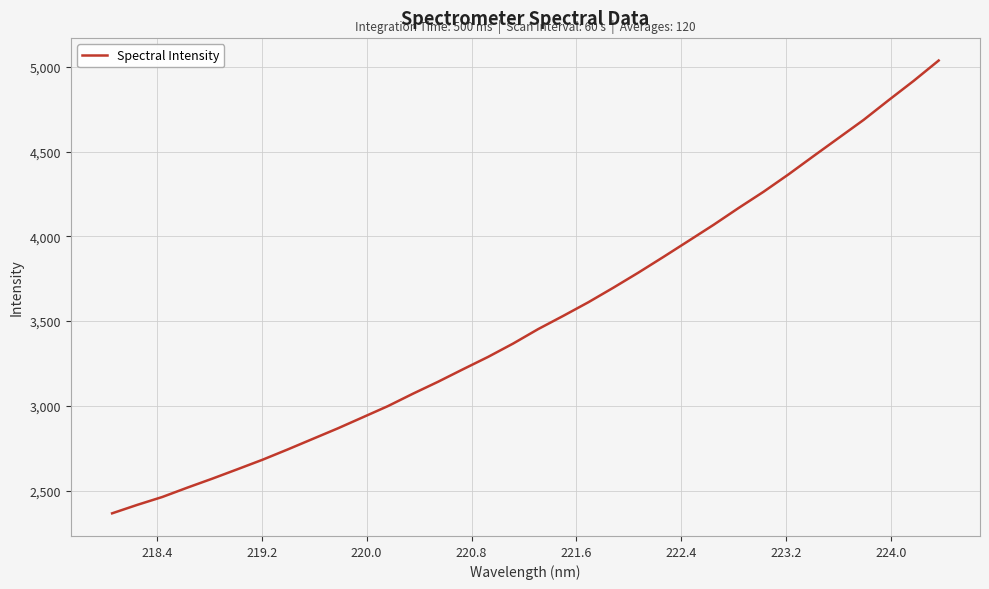

What is the maximum value shown in the chart?

5036.4